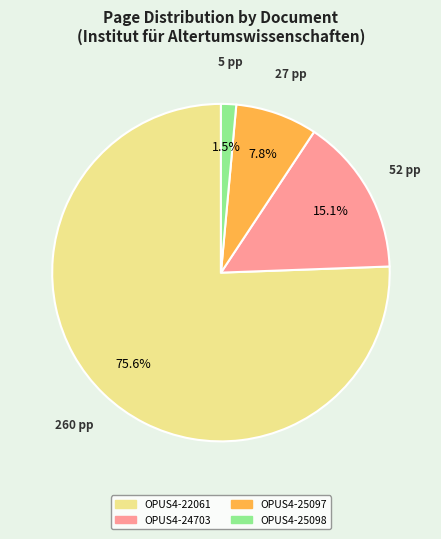

Is there a majority slice in this chart?

Yes